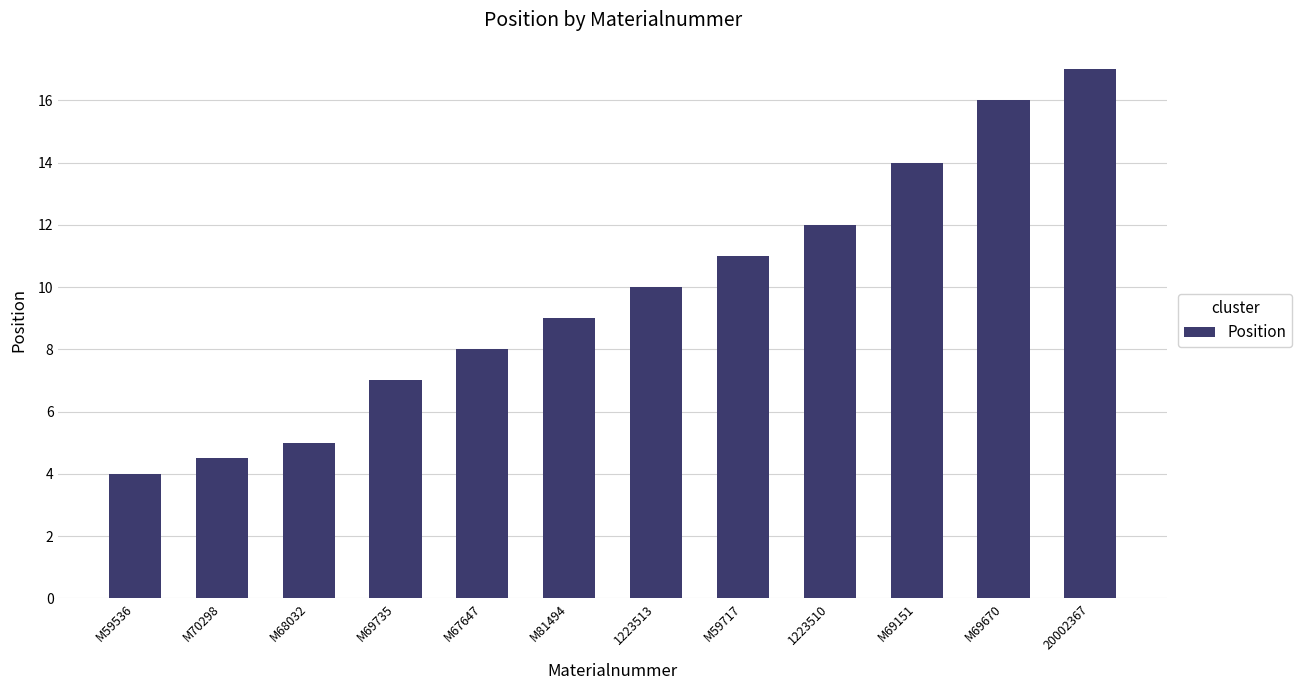

Does the chart contain stacked bars?

No